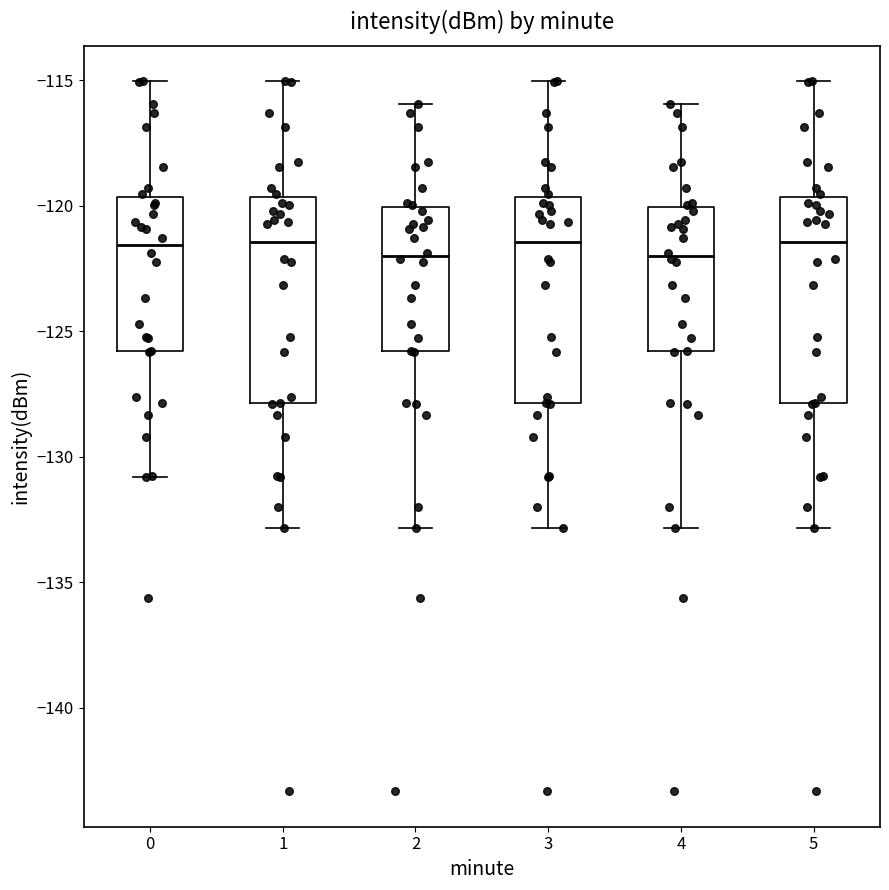

Reading left to right, read every box against the y-axis: the position of its median line, the range the box covers, and the ends of its whiskers. The values are not printed on the chart, so give them approximately, as read against the axis.

0: median -121.5, box -126.0 to -119.5, whiskers -131.0 to -115.0
1: median -121.5, box -128.0 to -119.5, whiskers -133.0 to -115.0
2: median -122.0, box -126.0 to -120.0, whiskers -133.0 to -116.0
3: median -121.5, box -128.0 to -119.5, whiskers -133.0 to -115.0
4: median -122.0, box -126.0 to -120.0, whiskers -133.0 to -116.0
5: median -121.5, box -128.0 to -119.5, whiskers -133.0 to -115.0